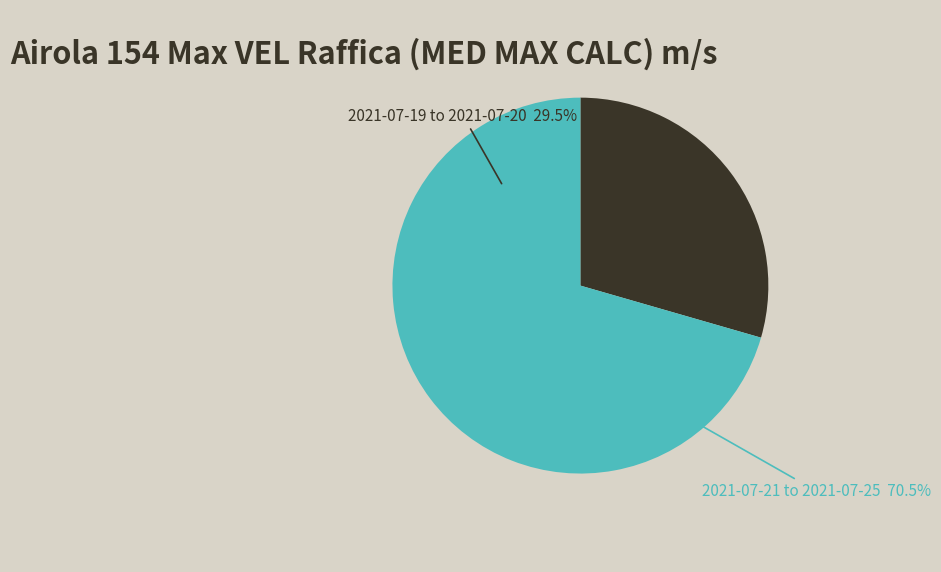

Does 2021-07-24 account for over 50% of the chart?

No